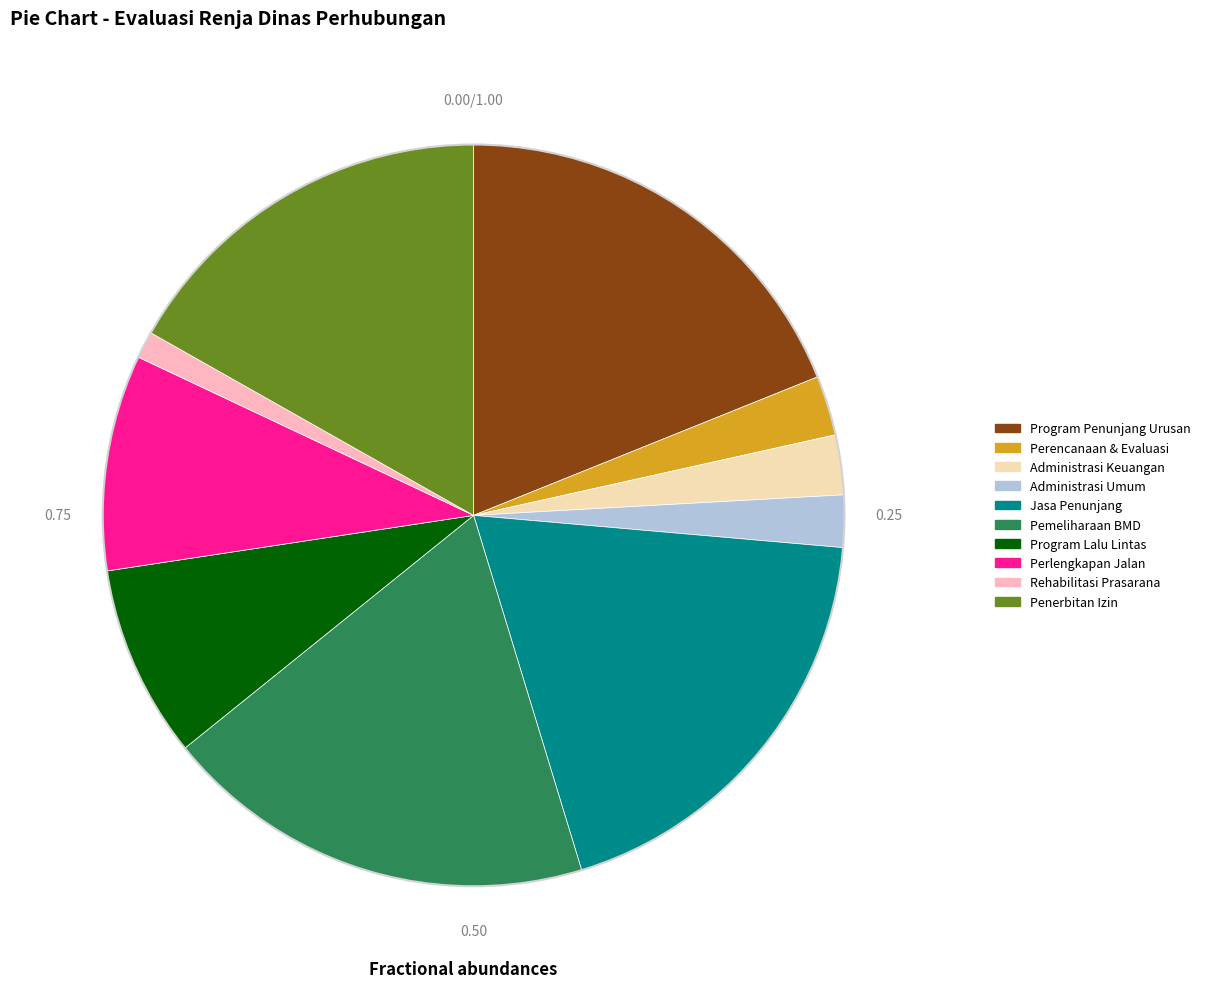

How many segments does this pie chart have?

10